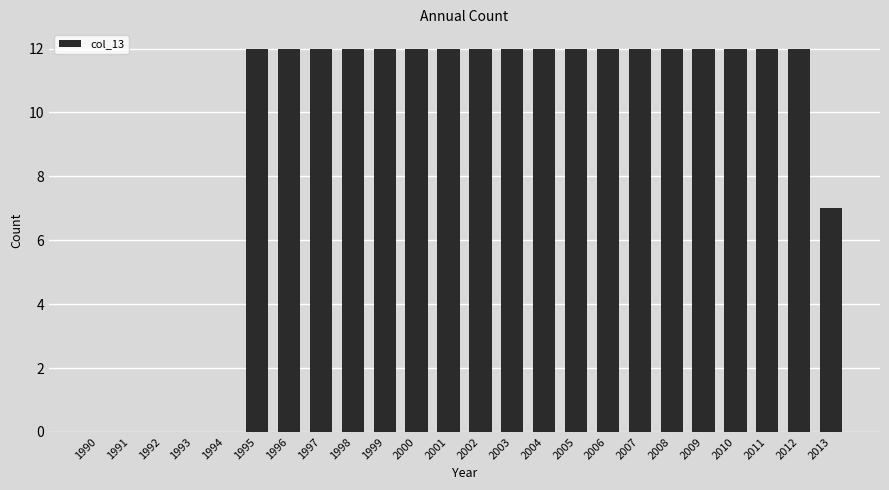

The chart shows a value of 16 at 2001. True or false?

False